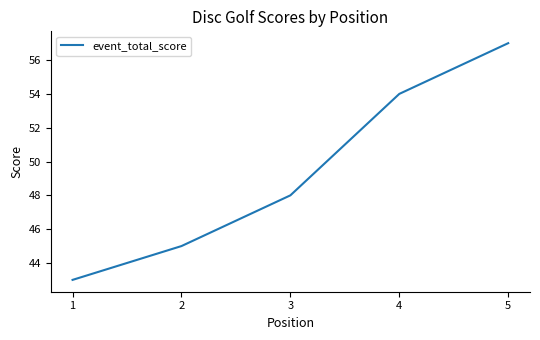

What is the difference between the values at 3 and 2?

3